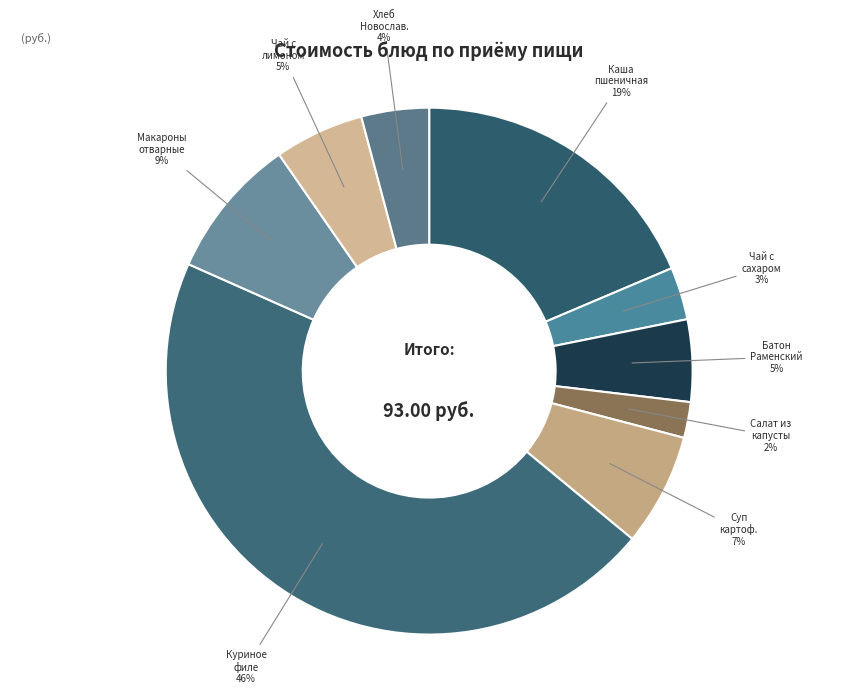

How many slices are in this pie chart?

9